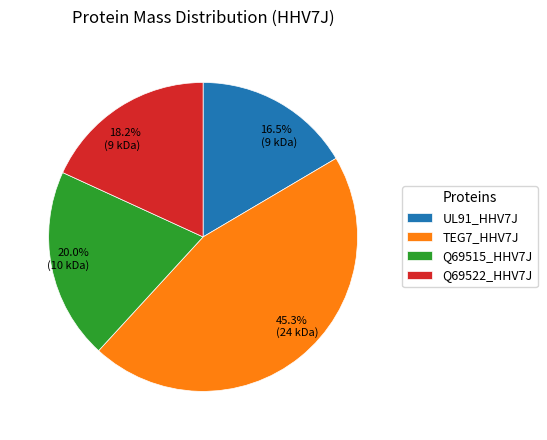

How many slices are in this pie chart?

4